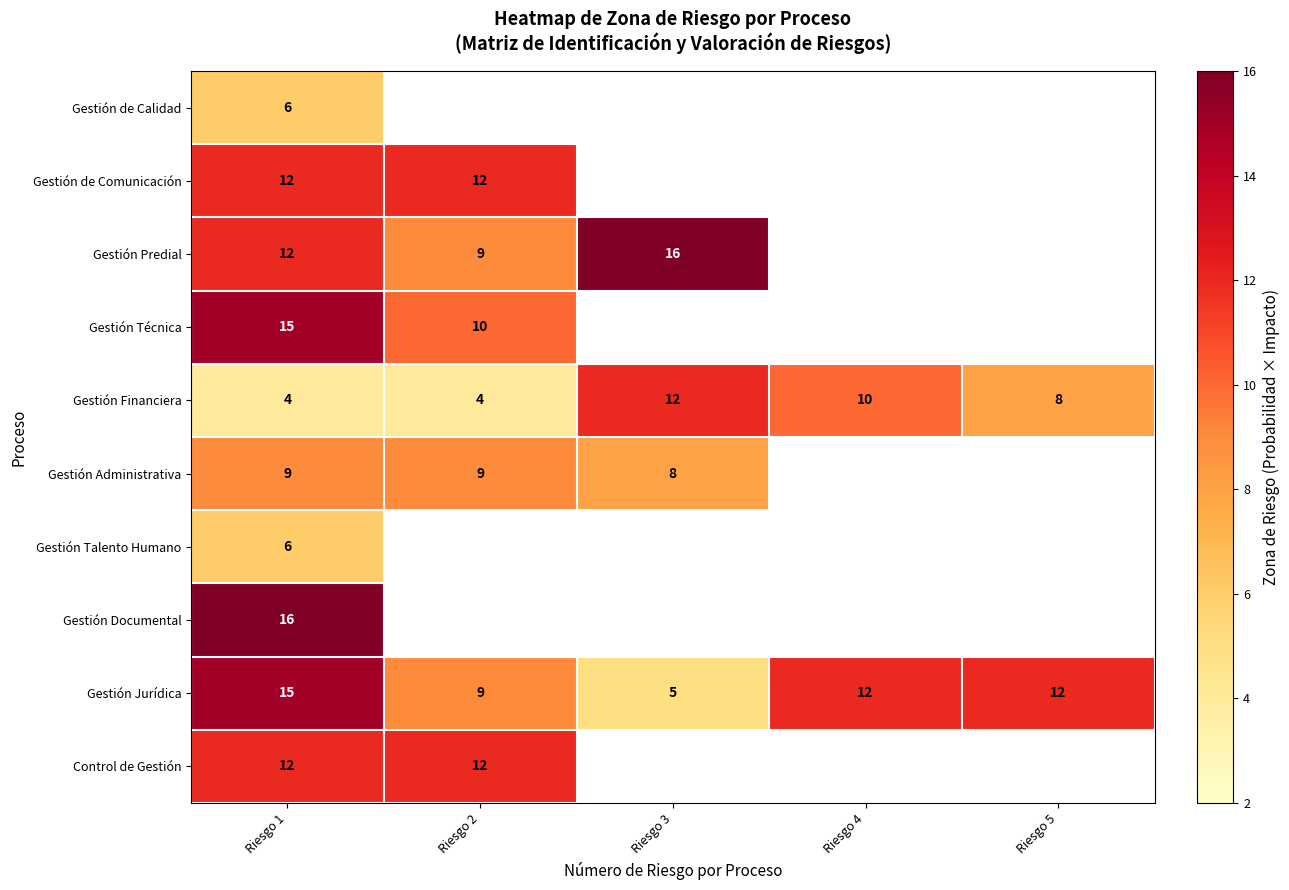

Is it true that Gestión Técnica equals 17 at Riesgo 2?

False